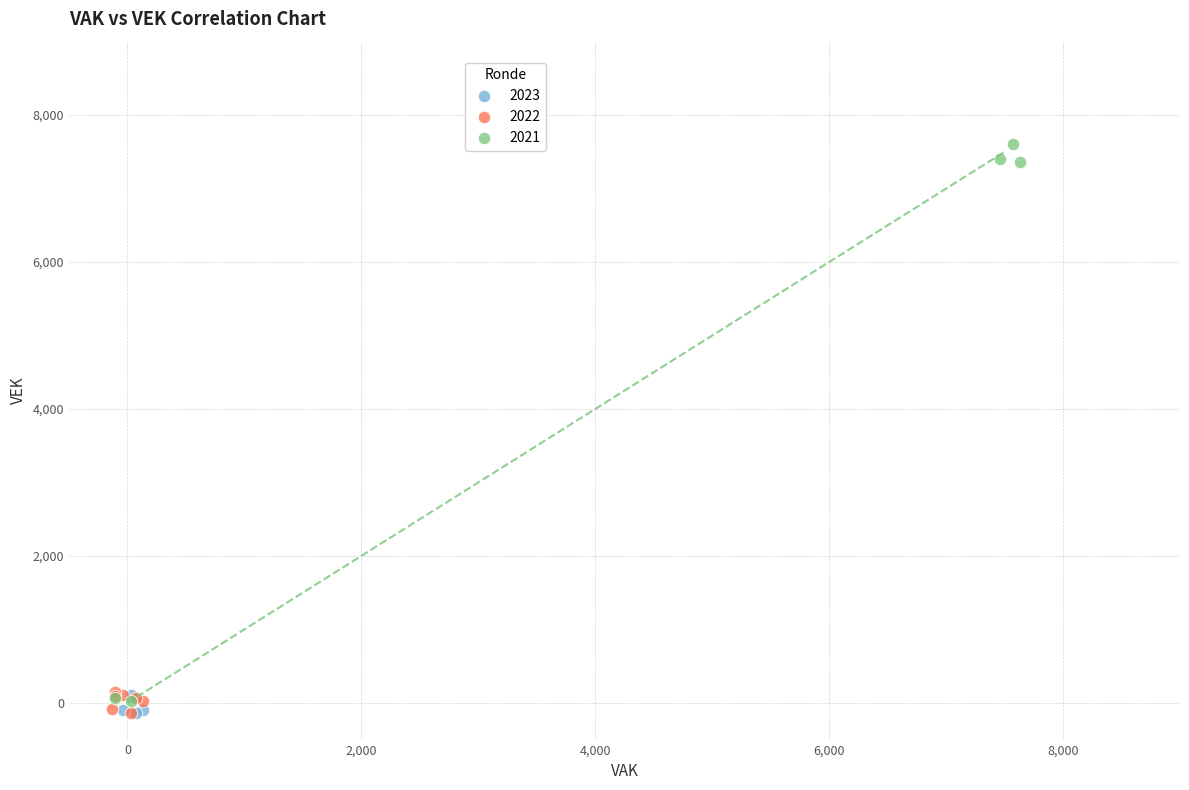

Which series has the largest Y range (max minus min)?

2021